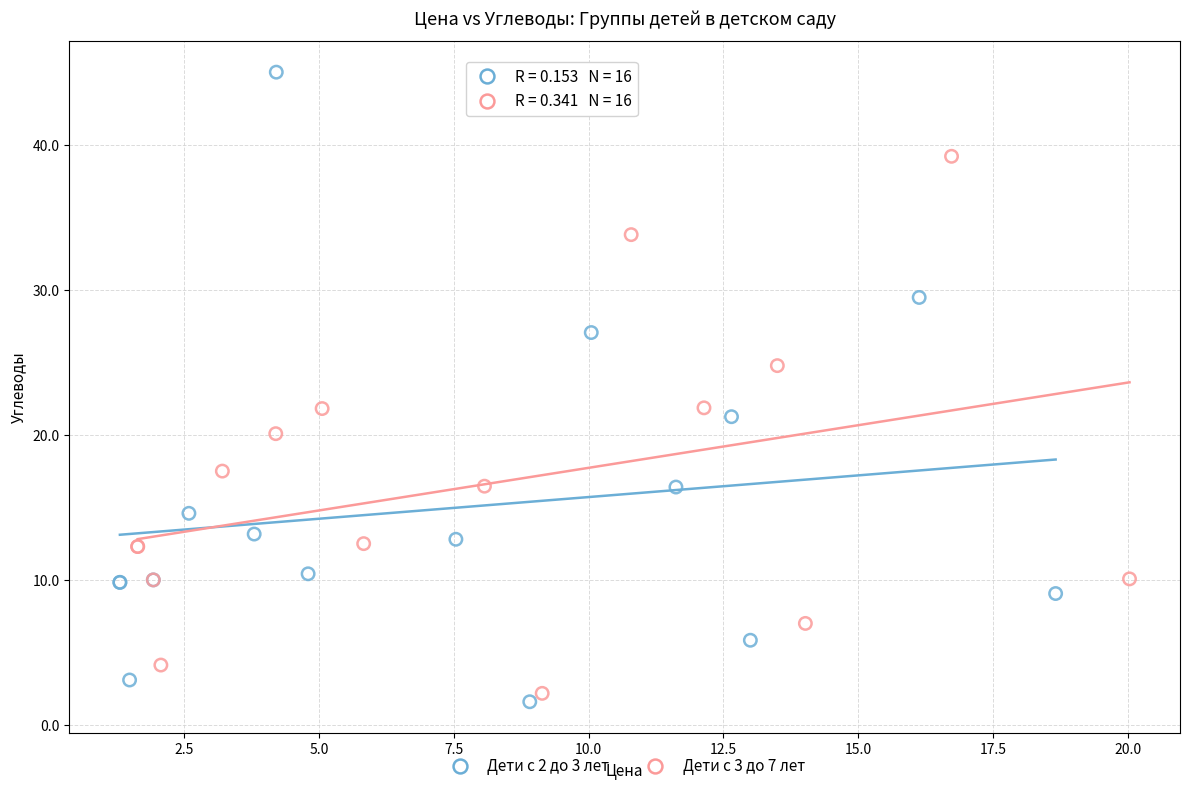

Which series has the widest spread of Y values?

Дети с 2 до 3 лет